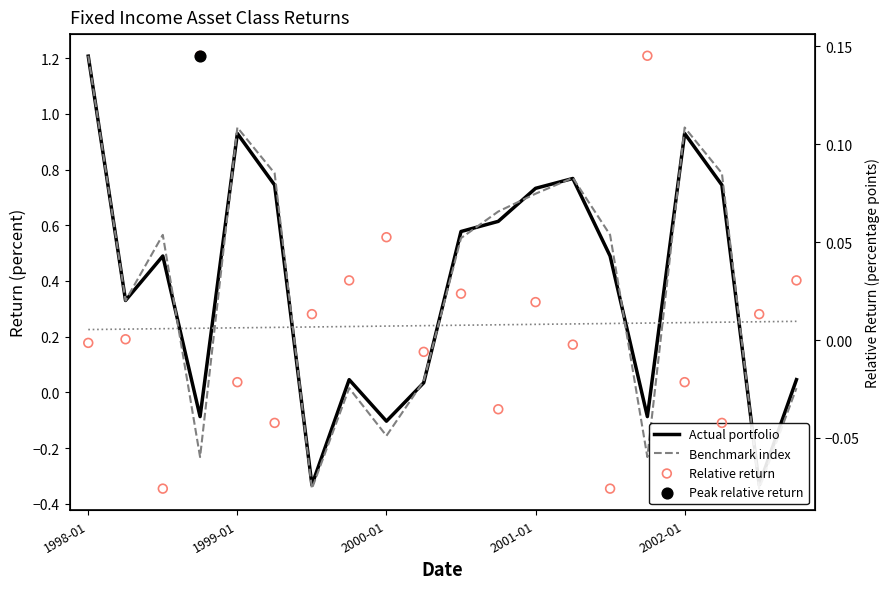

What is the total value across all series at 14?

1.0